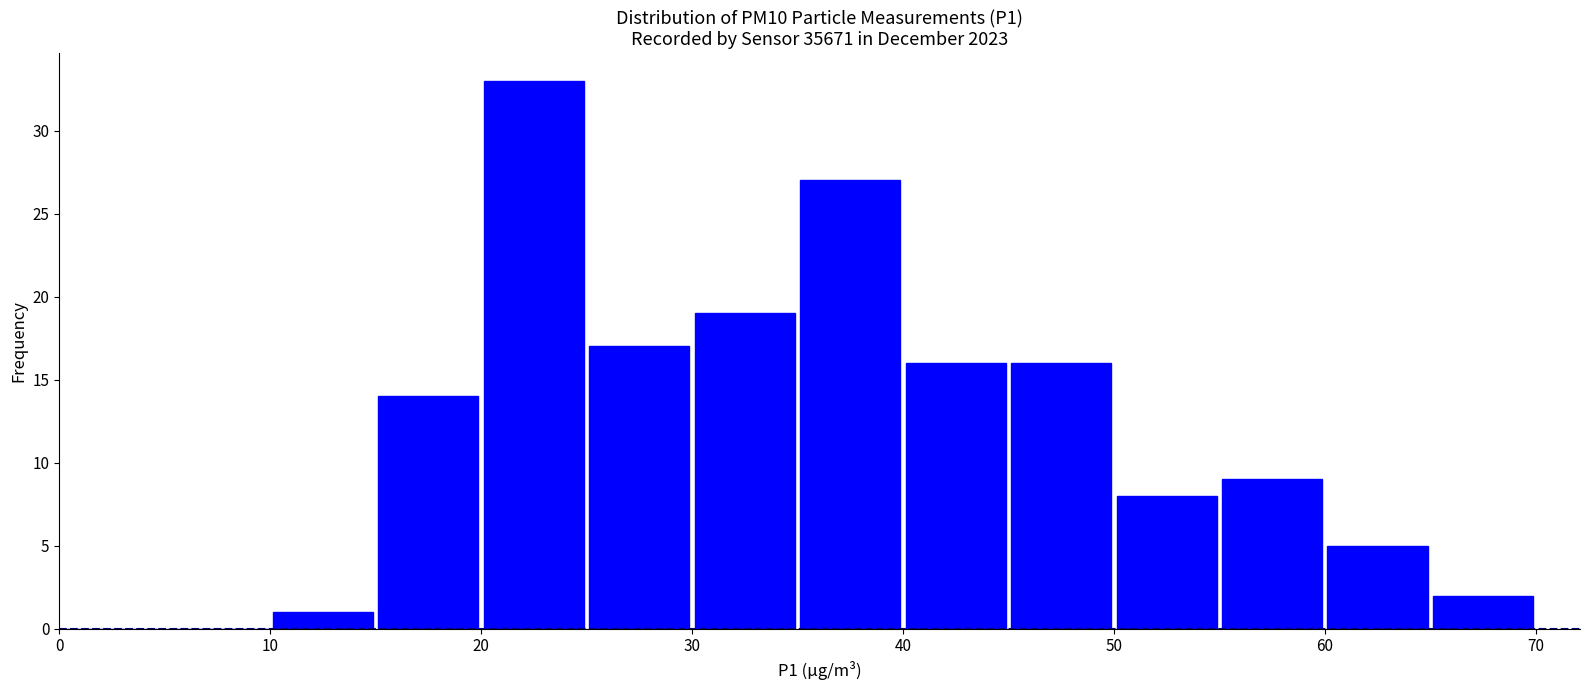

Which range on the x-axis has the tallest bar?

20 to 25